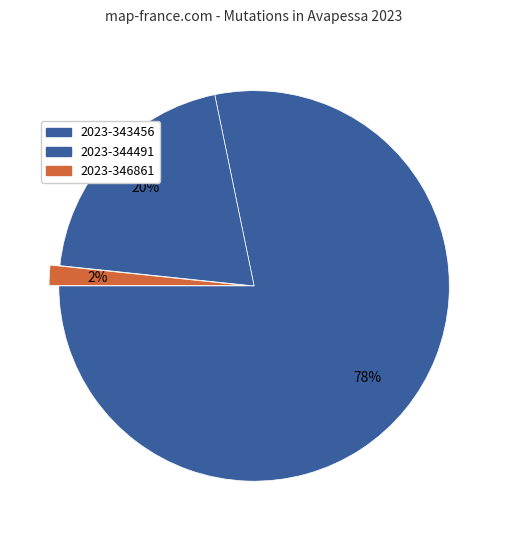

To the nearest percent, what percentage of the pie is 2023-343456?

78%